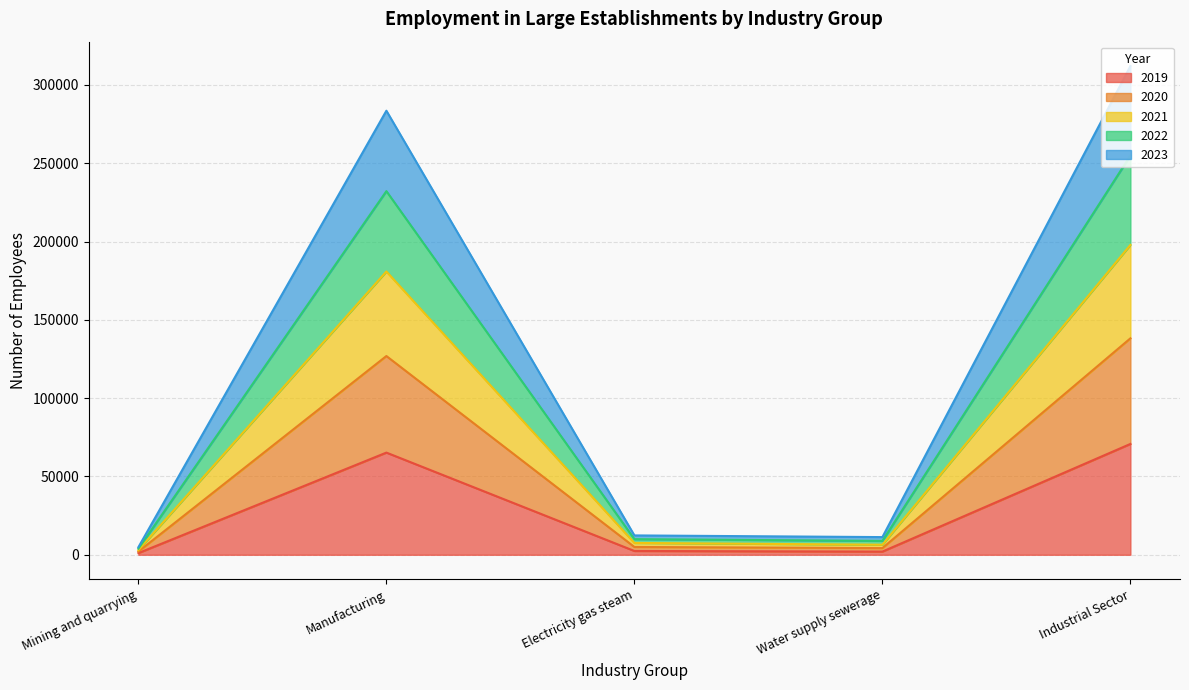

What is the total value across all series at Industrial Sector?

312066